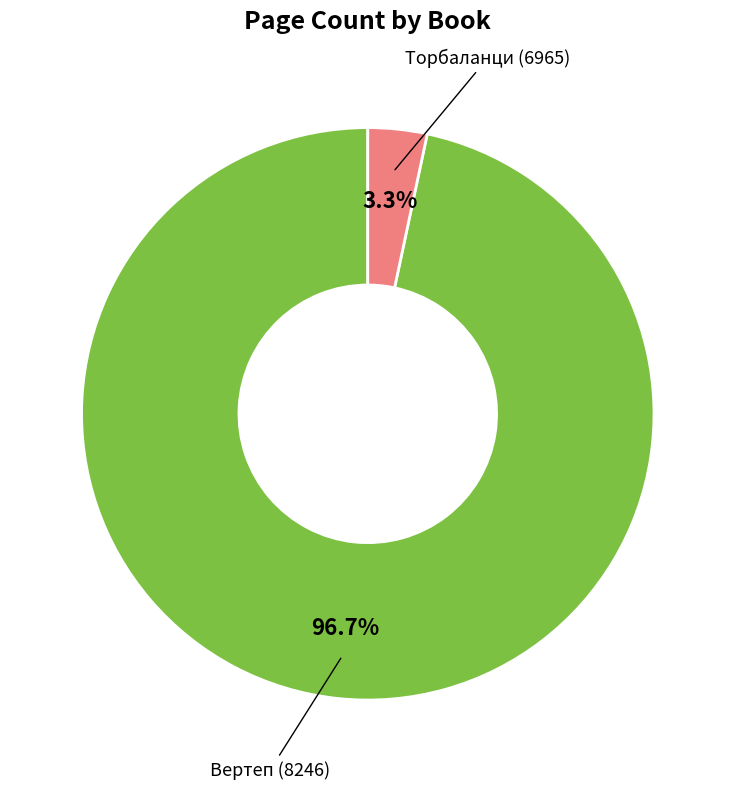

To the nearest percent, what is the average slice percentage?

50%